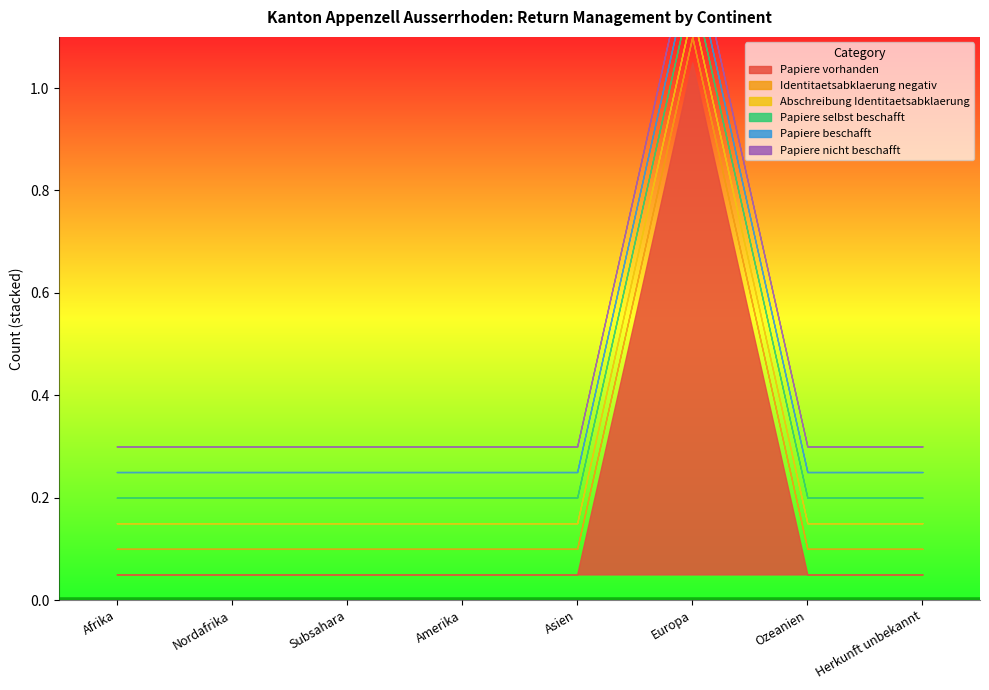

Reading left to right, transcribe all the data shown in this chart.

Papiere vorhanden: Afrika=0	Nordafrika=0	Subsahara=0	Amerika=0	Asien=0	Europa=1	Ozeanien=0	Herkunft unbekannt=0
Identitaetsabklaerung negativ: Afrika=0	Nordafrika=0	Subsahara=0	Amerika=0	Asien=0	Europa=0	Ozeanien=0	Herkunft unbekannt=0
Abschreibung Identitaetsabklaerung: Afrika=0	Nordafrika=0	Subsahara=0	Amerika=0	Asien=0	Europa=0	Ozeanien=0	Herkunft unbekannt=0
Papiere selbst beschafft: Afrika=0	Nordafrika=0	Subsahara=0	Amerika=0	Asien=0	Europa=0	Ozeanien=0	Herkunft unbekannt=0
Papiere beschafft: Afrika=0	Nordafrika=0	Subsahara=0	Amerika=0	Asien=0	Europa=0	Ozeanien=0	Herkunft unbekannt=0
Papiere nicht beschafft: Afrika=0	Nordafrika=0	Subsahara=0	Amerika=0	Asien=0	Europa=0	Ozeanien=0	Herkunft unbekannt=0